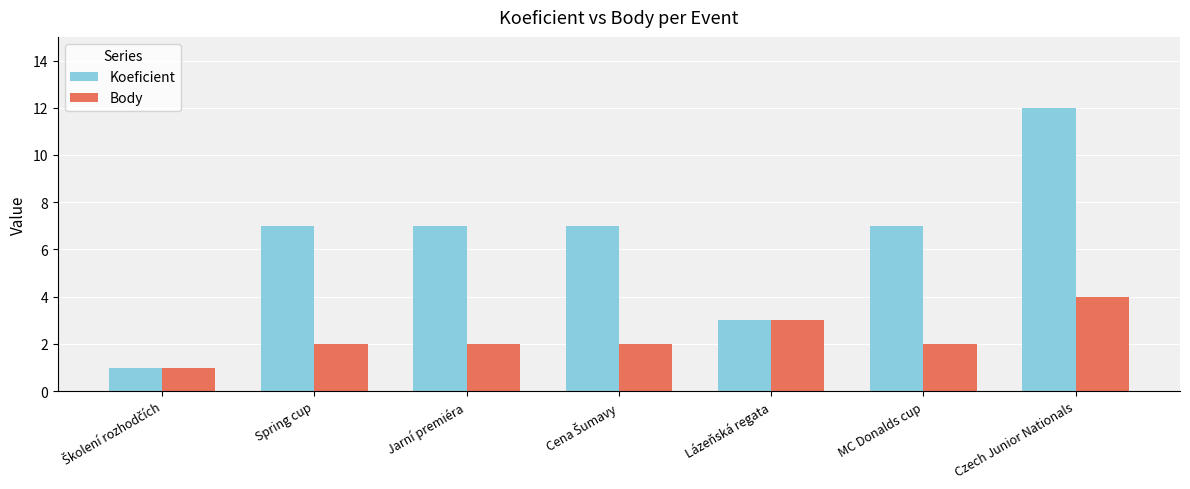

What is the approximate value of Koeficient at Czech Junior Nationals, to the nearest 5?

10